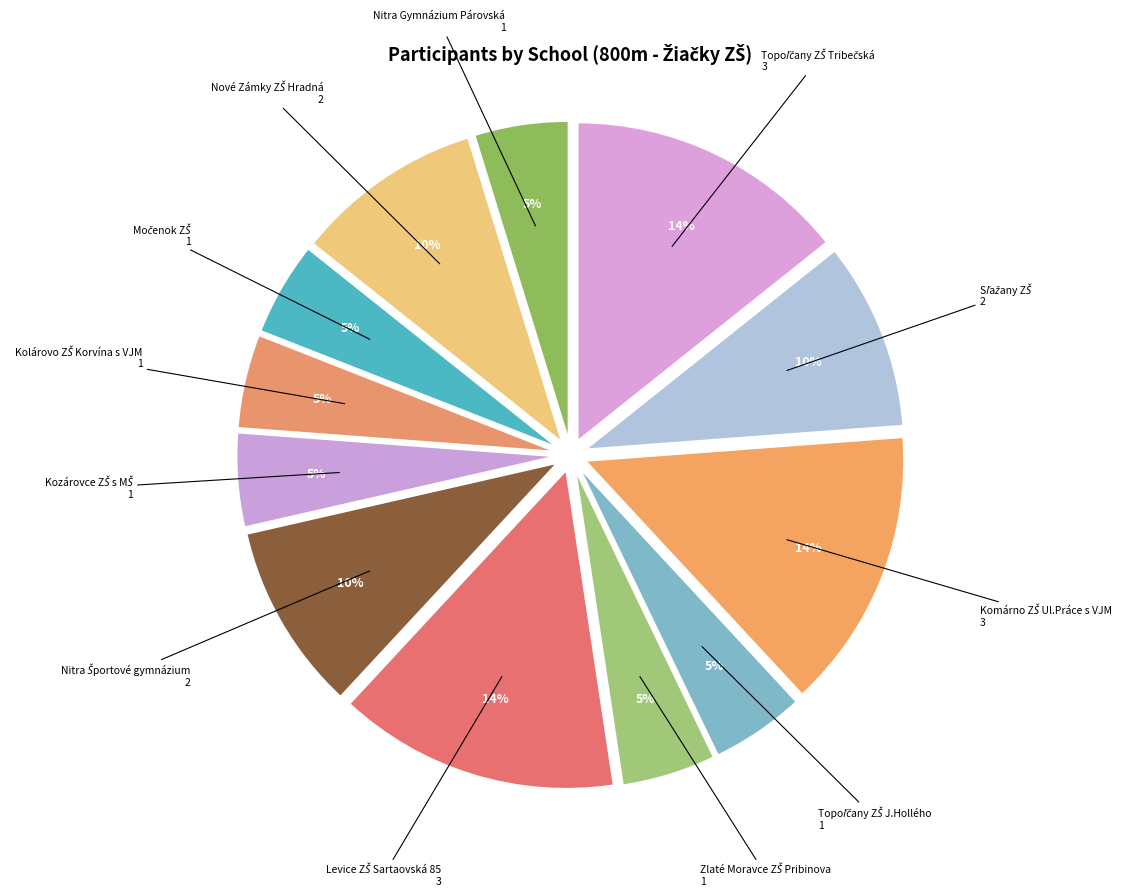

Is there a majority slice in this chart?

No